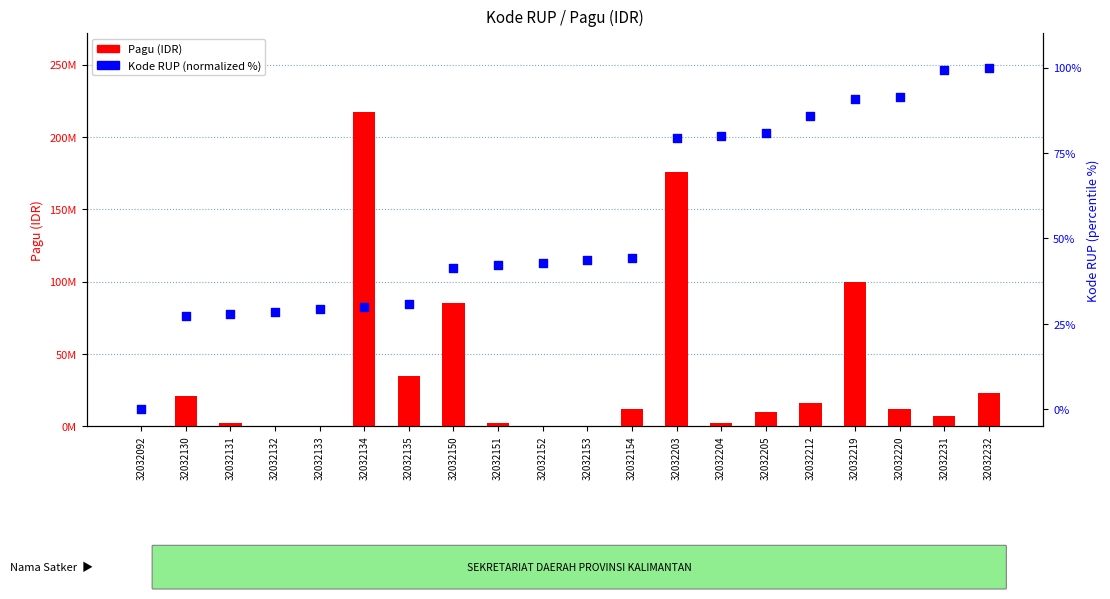

Is the value of Kode RUP (normalized %) at 32032232 greater than the value of Pagu (IDR) at 32032204?

No